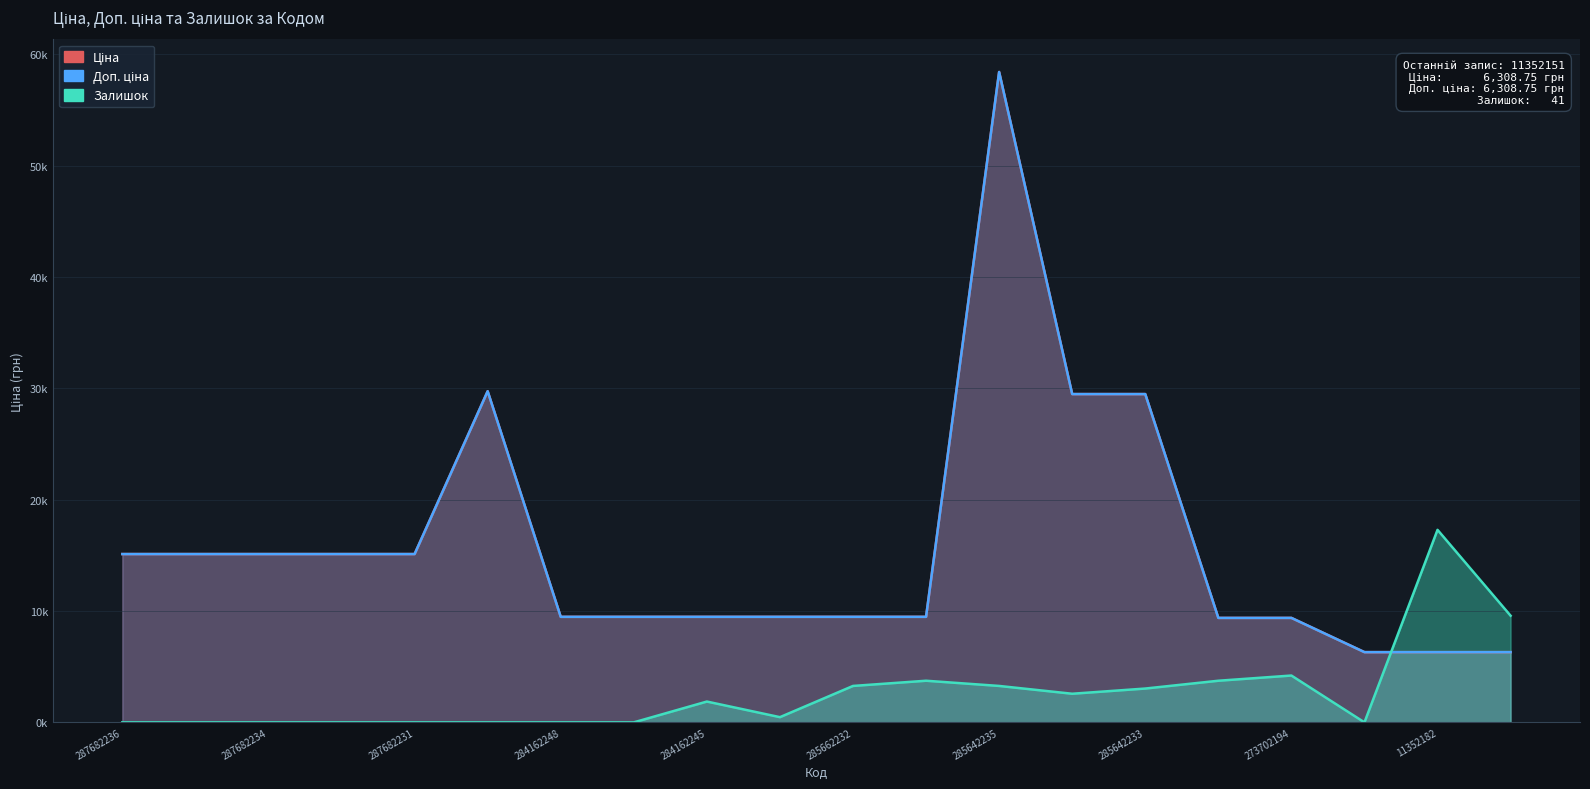

How many lines are shown in the chart?

3